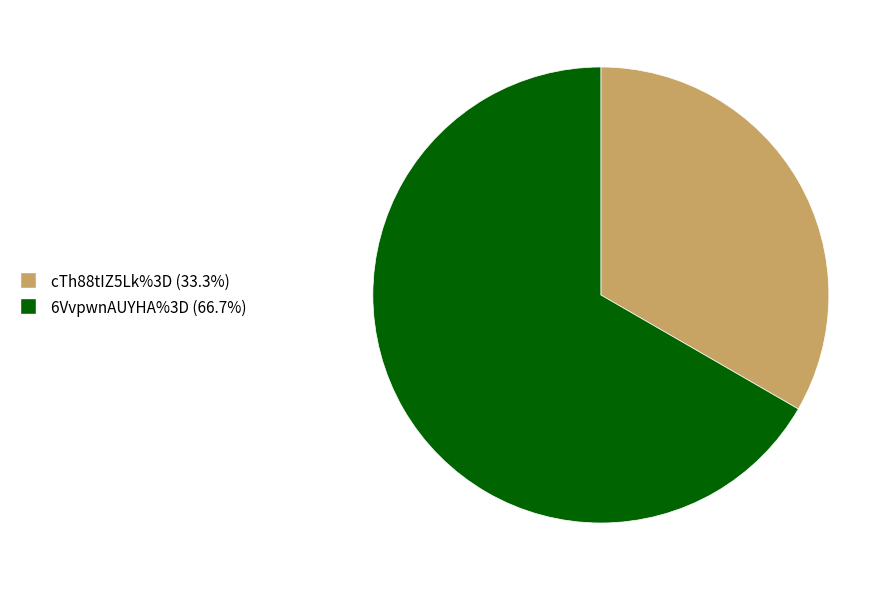

Between 6VvpwnAUYHA%3D and cTh88tIZ5Lk%3D, which is larger?

6VvpwnAUYHA%3D